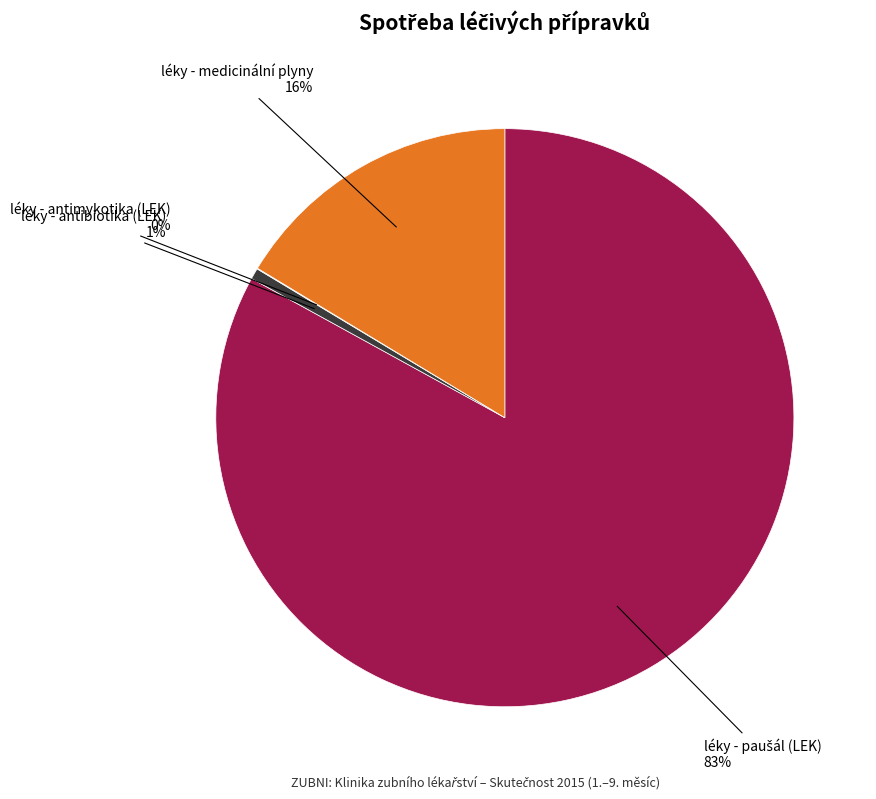

To the nearest percent, what is the difference between the largest and smallest slice percentages?

83%